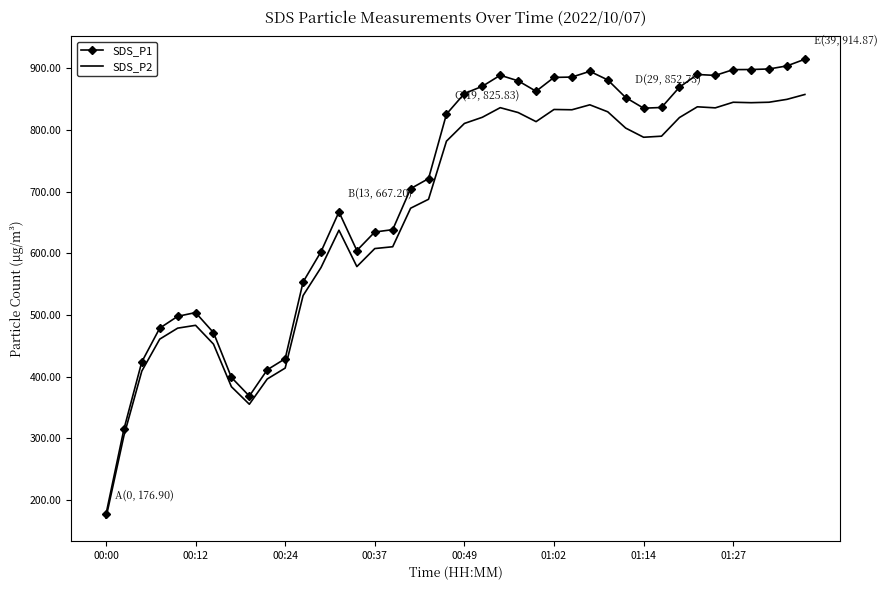

List the series in order of their overall mean, lowest first.

SDS_P2, SDS_P1